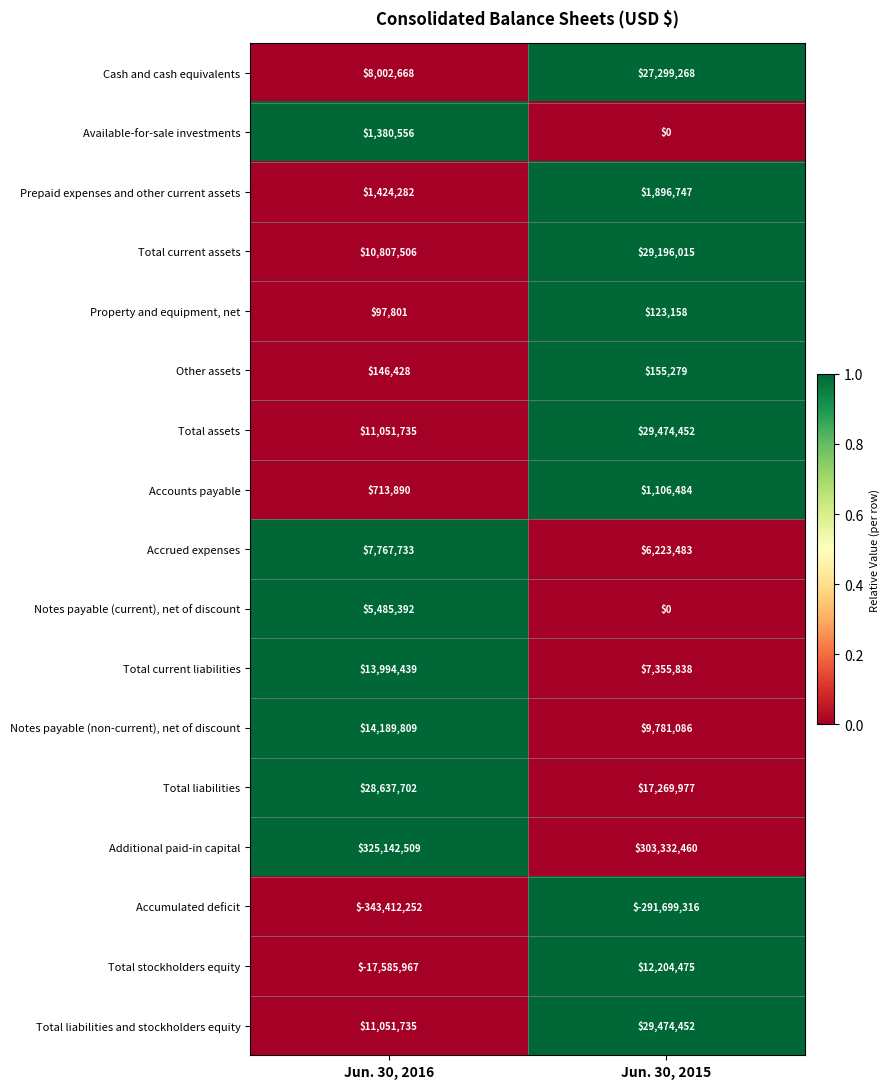

What is the difference between the Prepaid expenses and other current assets values at Jun. 30, 2016 and Jun. 30, 2015?

472465